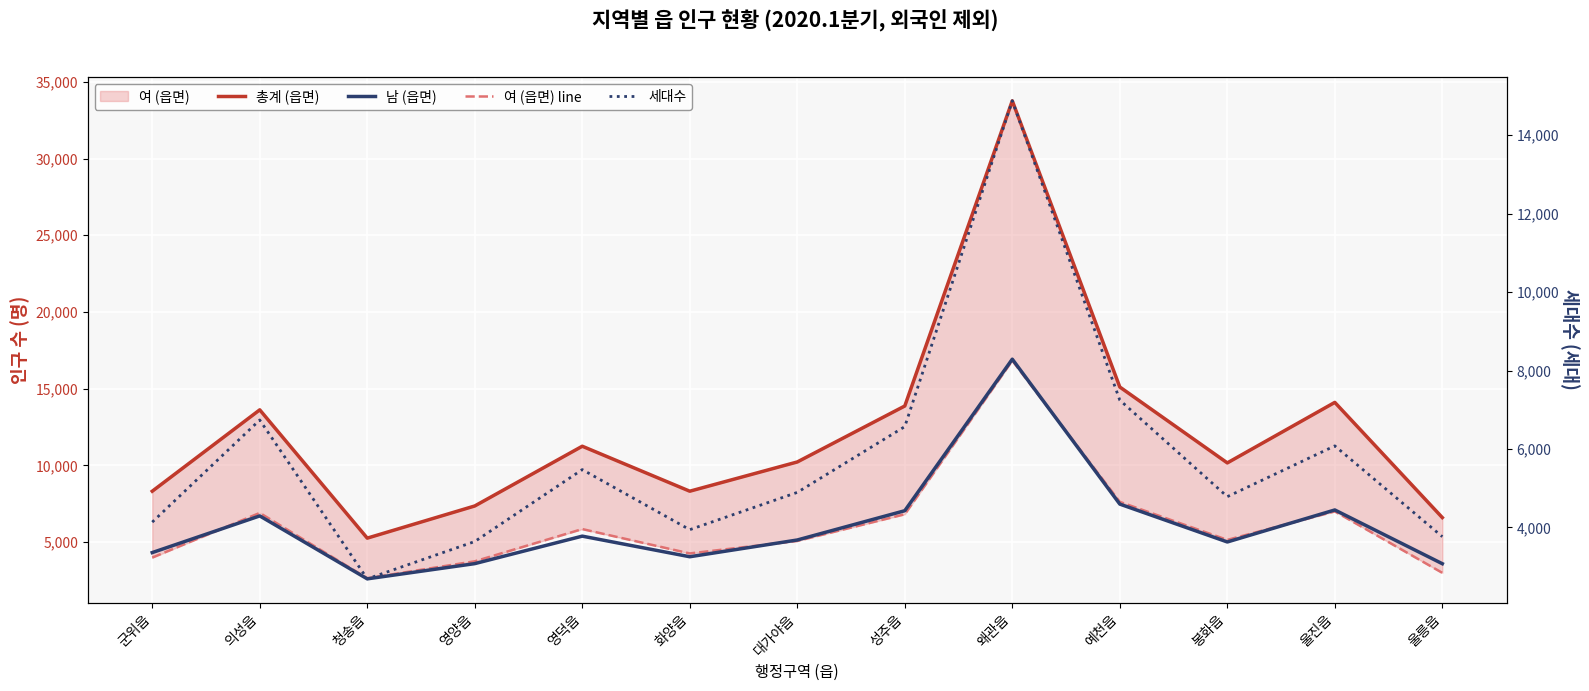

Reading left to right, extract all data points from this chart.

총계 (읍면): 8324	13626	5267	7363	11255	8325	10230	13877	33761	15114	10169	14112	6607
남 (읍면): 4326	6715	2614	3606	5397	4055	5146	7054	16927	7485	5017	7103	3601
여 (읍면) line: 3998	6911	2653	3757	5858	4270	5084	6823	16834	7629	5152	7009	3006
세대수: 4134	6738	2687	3639	5473	3941	4892	6569	14878	7245	4783	6078	3763